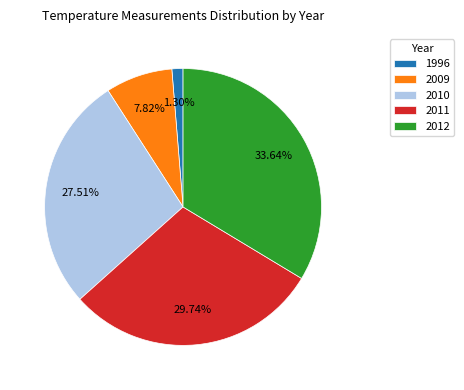

Is there any slice that represents more than half of the pie?

No